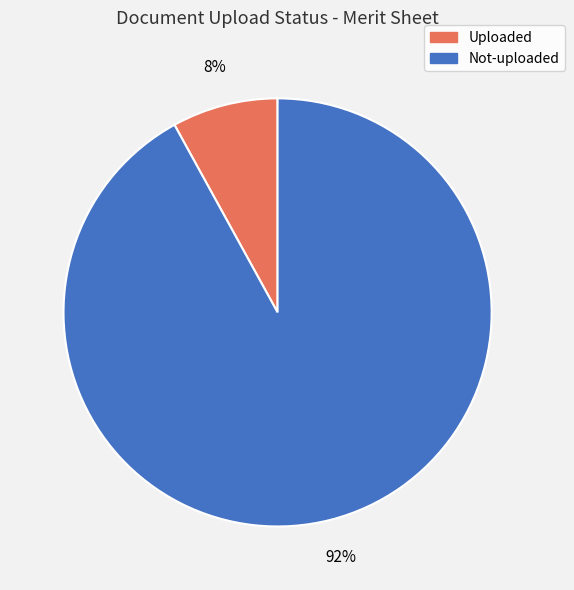

To the nearest percent, what is the combined percentage of Uploaded and Not-uploaded?

100%